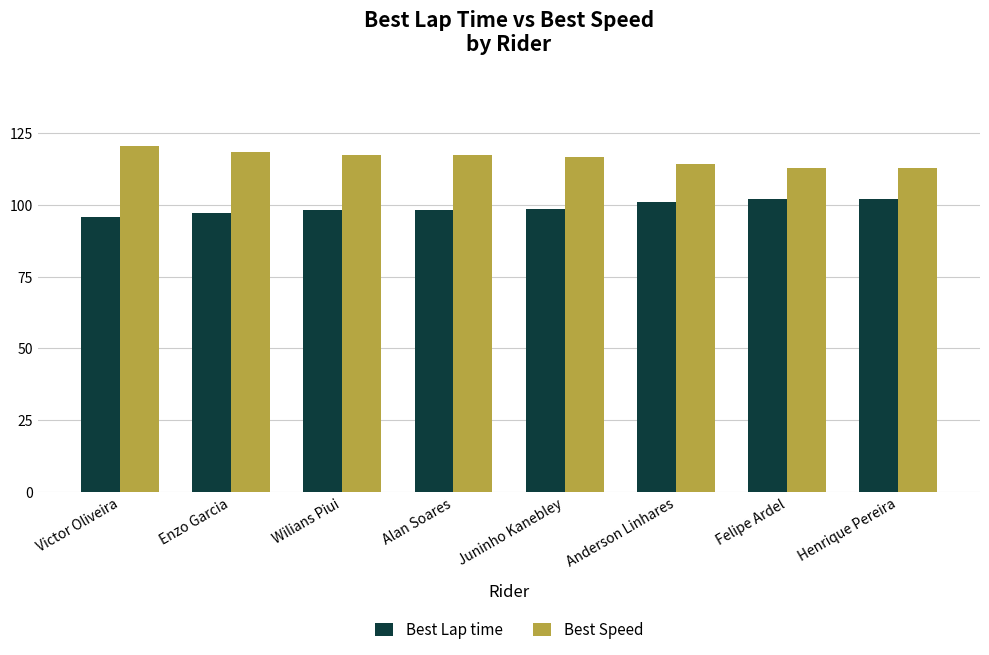

What is the average value of the Best Speed series?

116.2